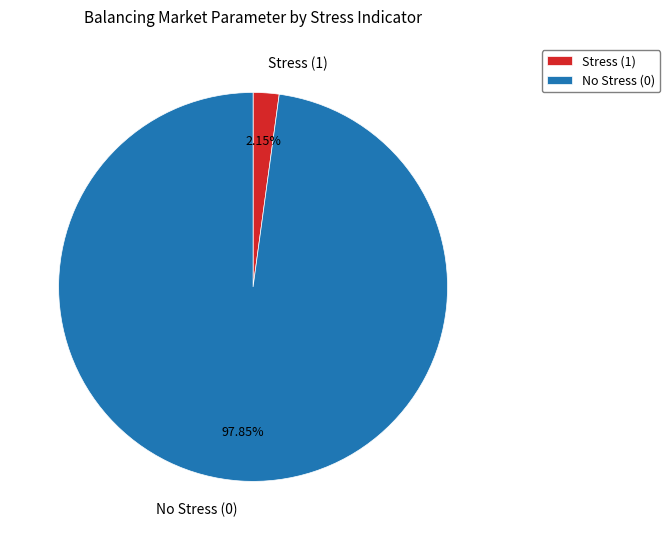

To the nearest percent, what percentage of the pie is No Stress (0)?

98%